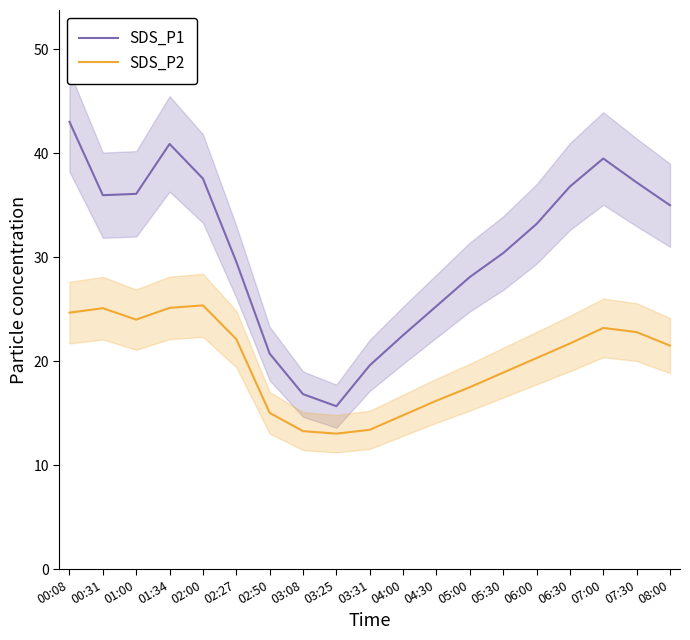

What is the minimum value for SDS_P2?

13.0